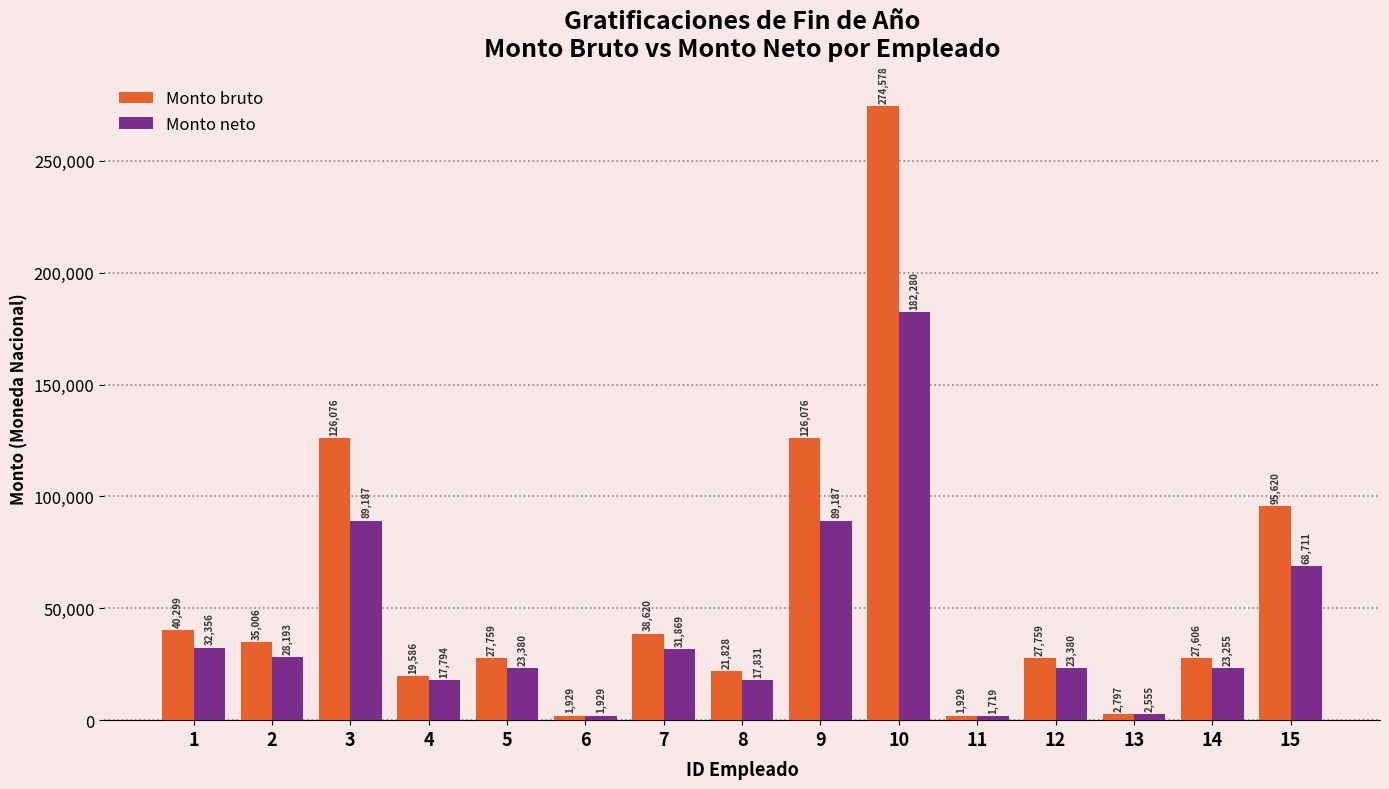

What is the difference between the Monto neto values at 2 and 15?

40517.8